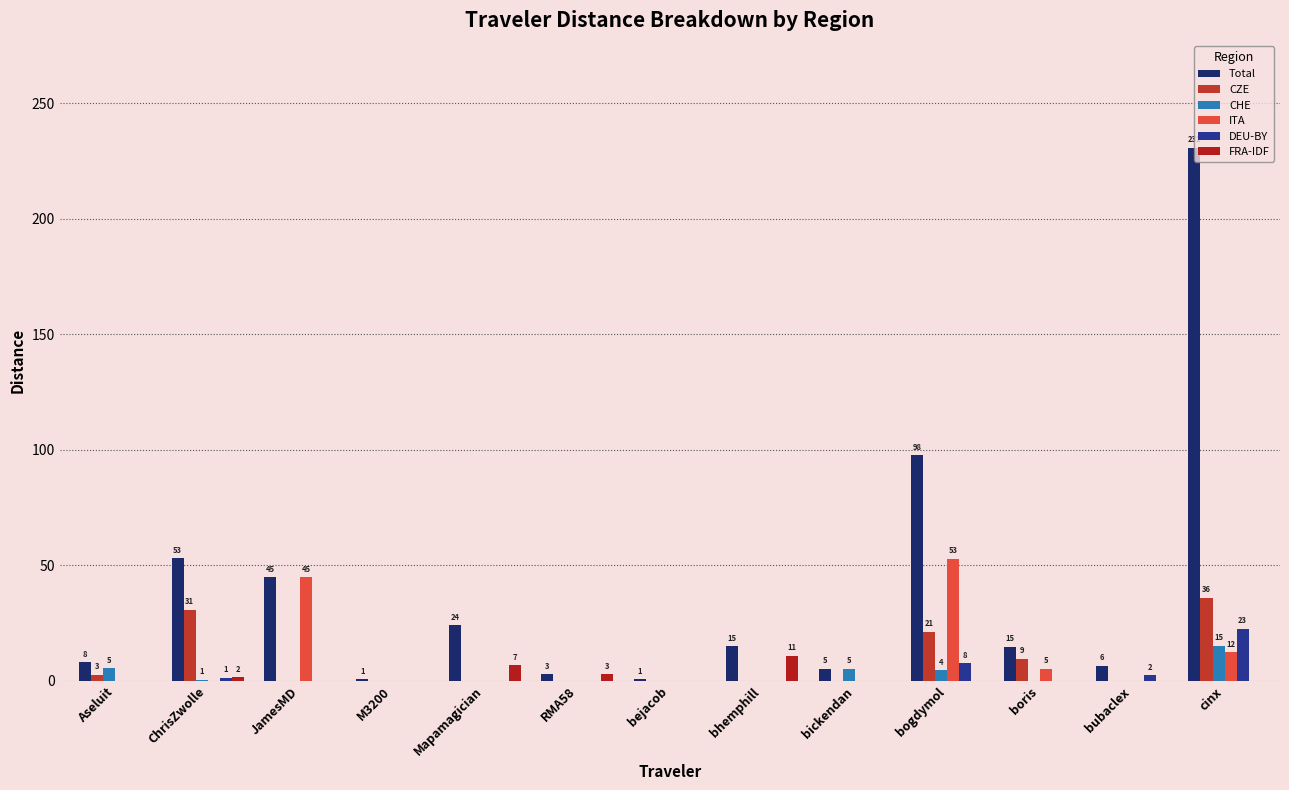

What is the label of the 4th bar from the right?

bogdymol